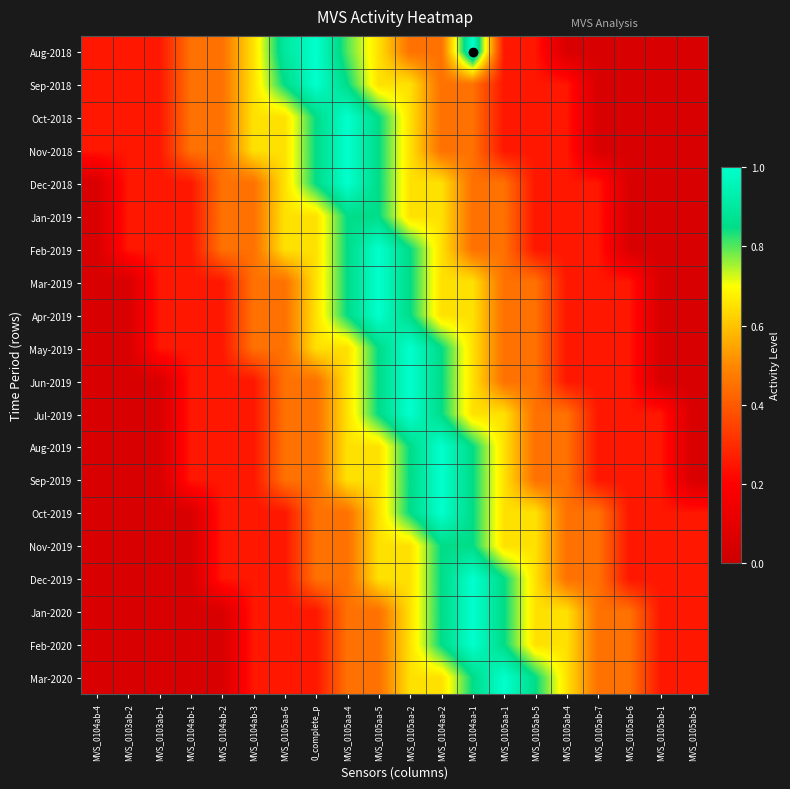

Which category has the highest value across all series?

0_complete_p